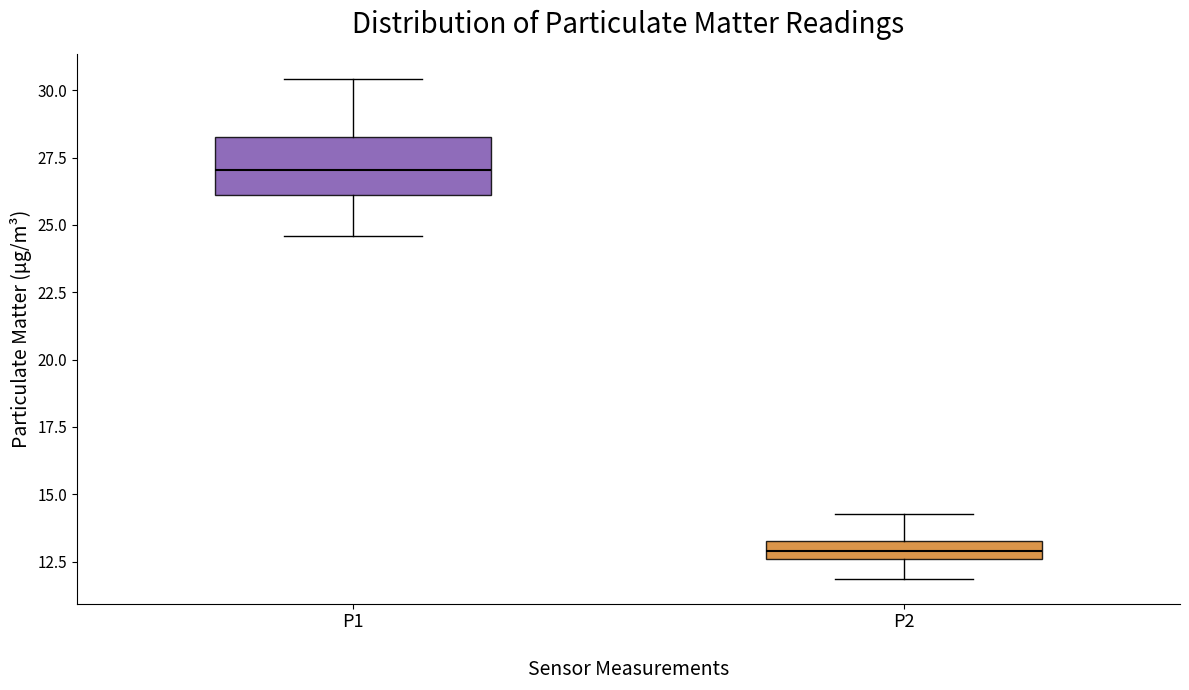

Where does the upper whisker of the box for P2 end on the y-axis? The values are not printed on the chart, so give them approximately, as read against the axis.

14.5